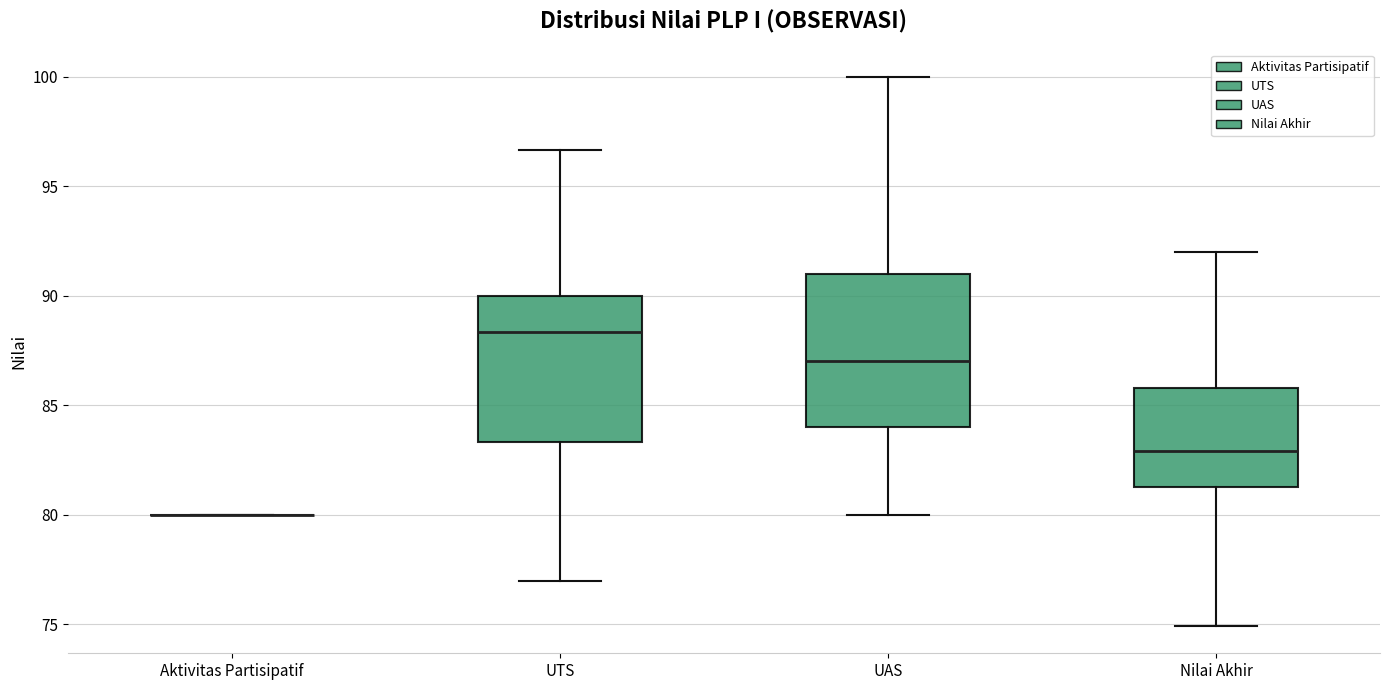

Where is the upper edge of the box for Nilai Akhir on the y-axis? The values are not printed on the chart, so give them approximately, as read against the axis.

86.0